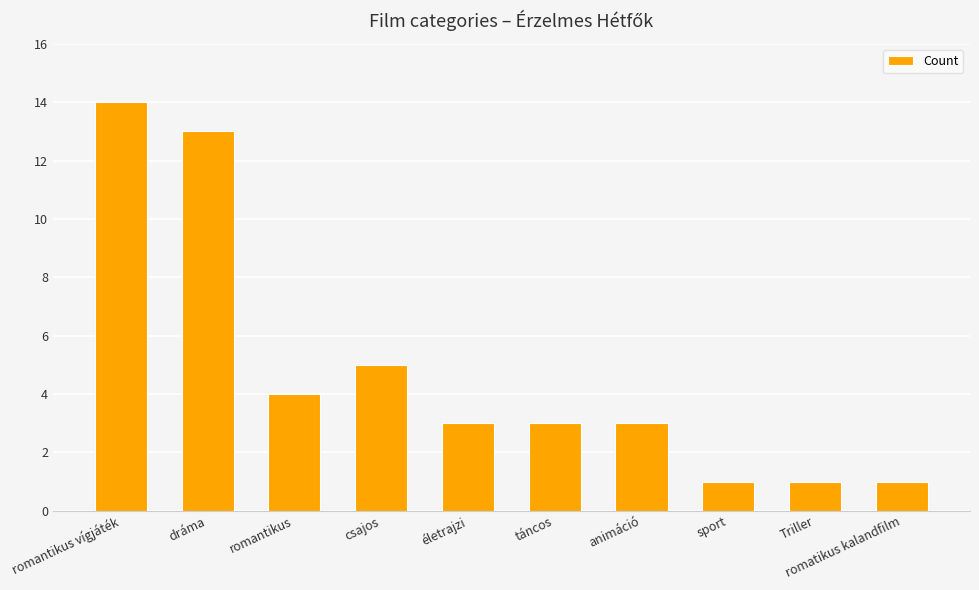

What is the maximum value shown in the chart?

14